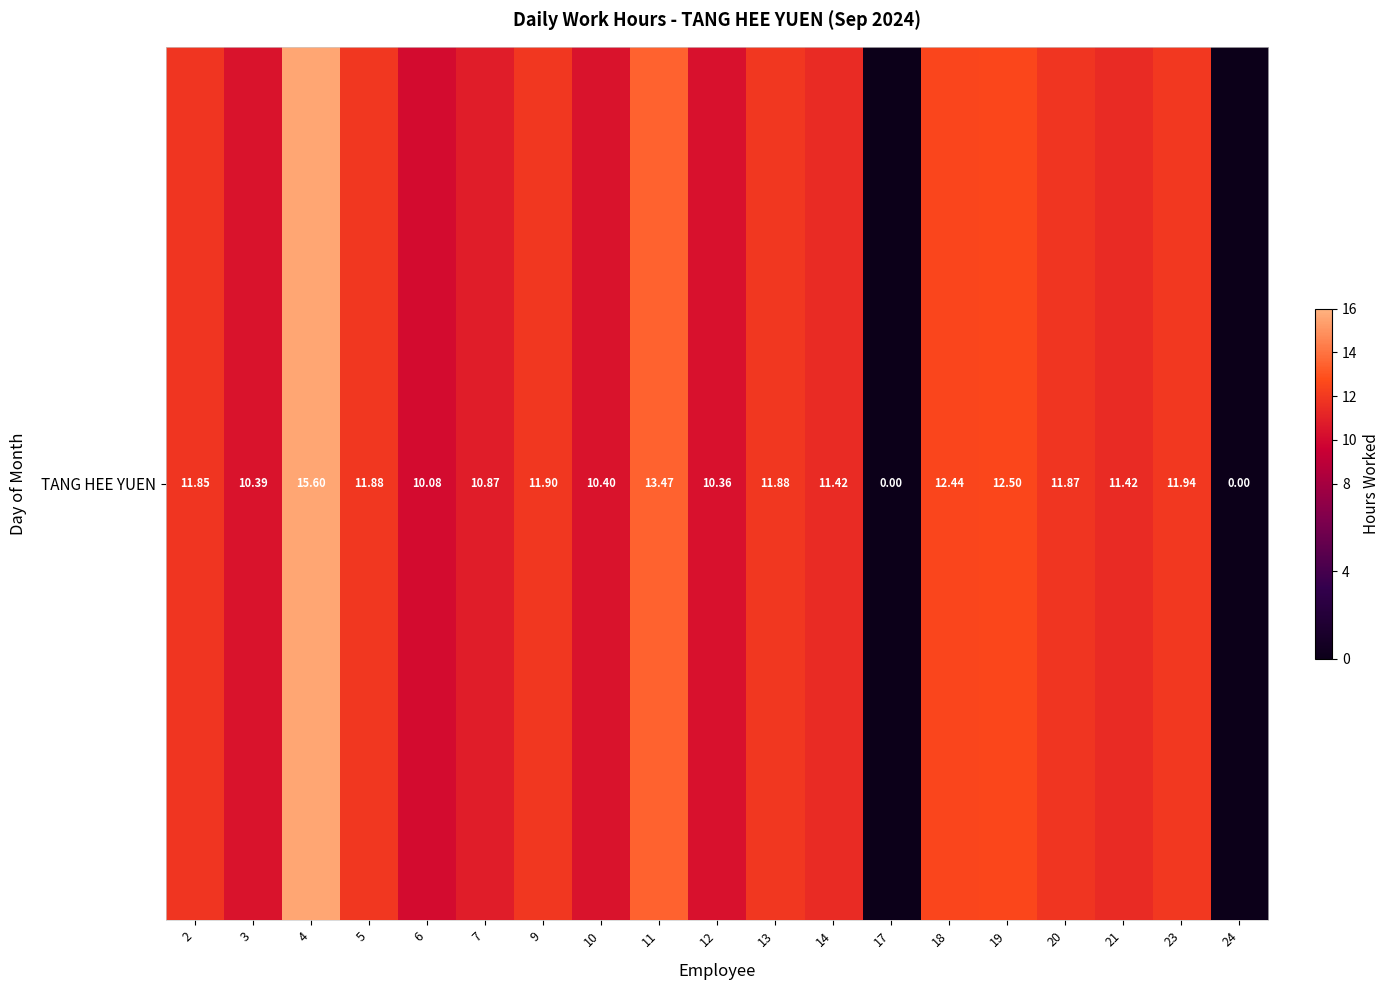

True or false: the data shows 0.0 at 24.

True